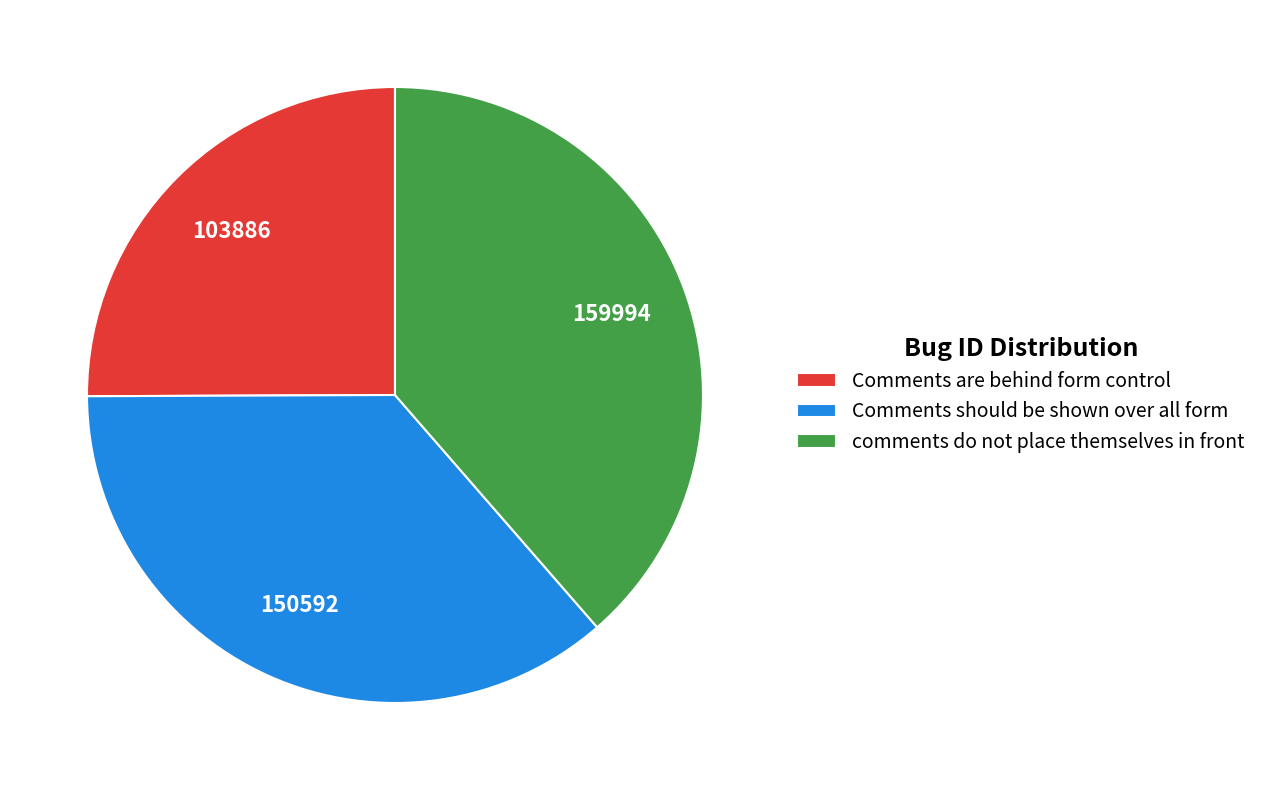

Is there a majority slice in this chart?

No